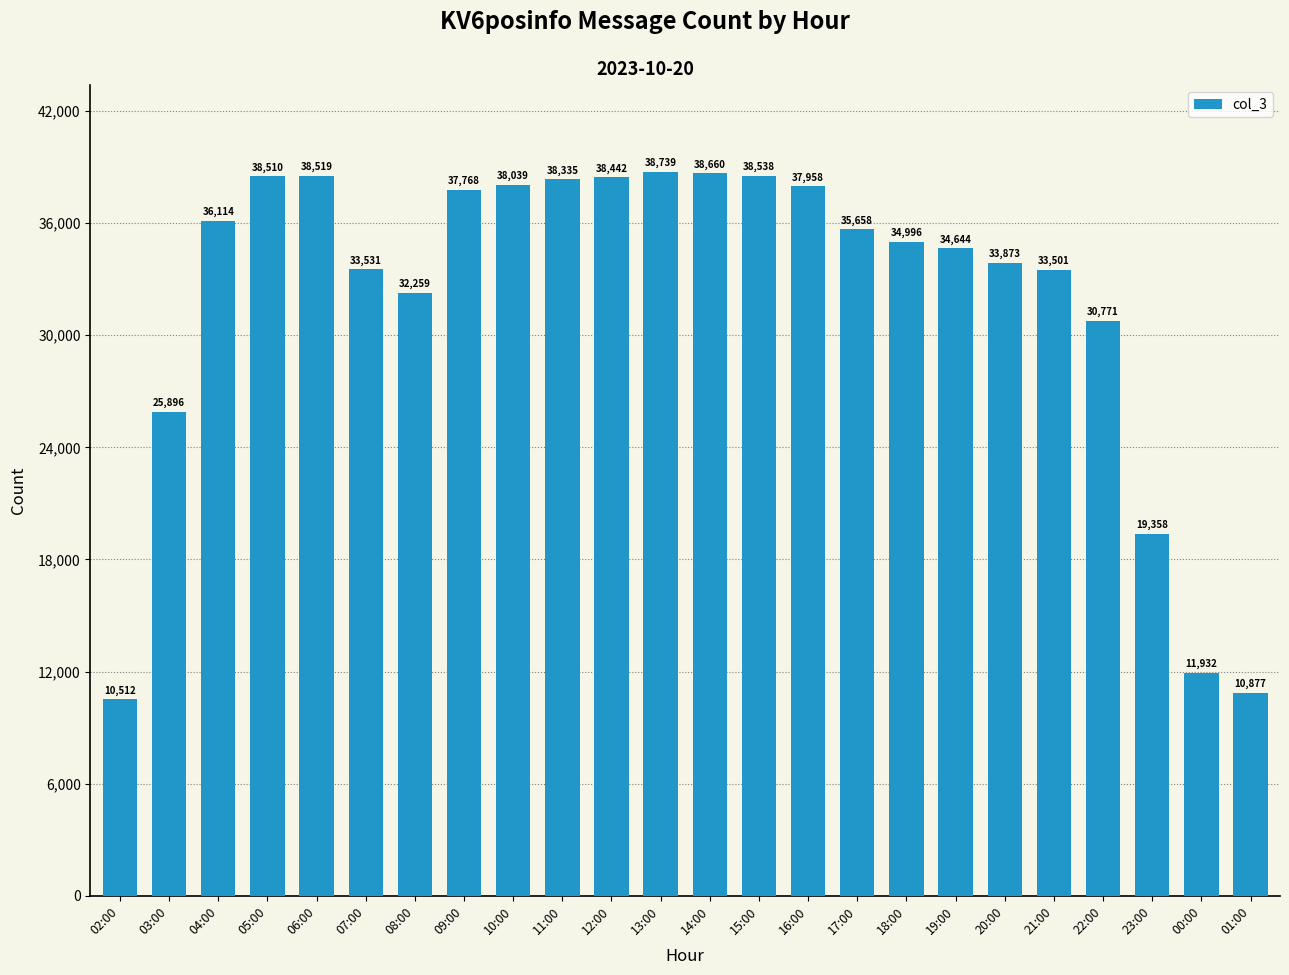

At which category does the chart reach its peak across all series?

13:00